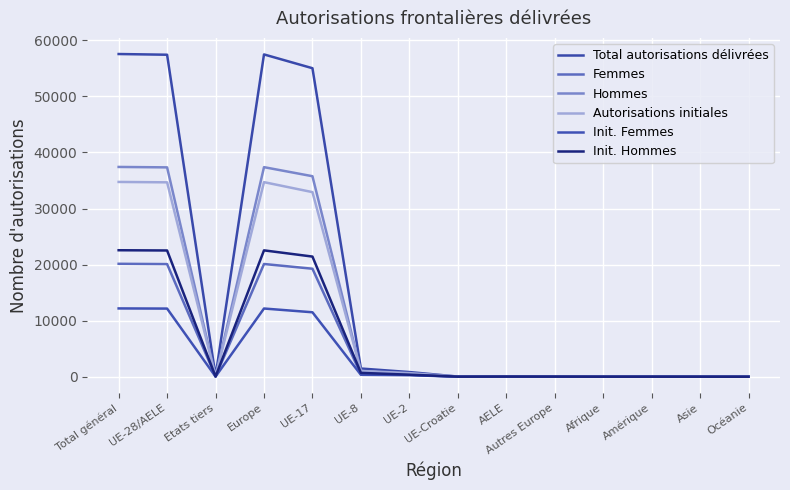

What is the lowest value of the Init. Hommes series?

1